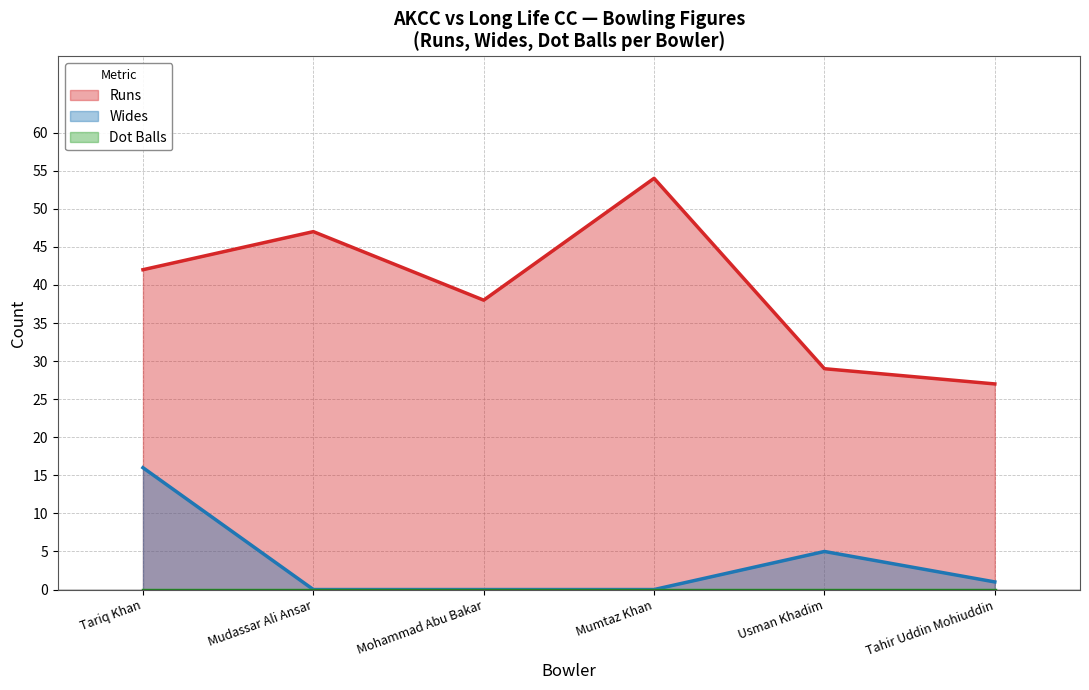

What is the value of the Runs point at the 1st from the left?

42